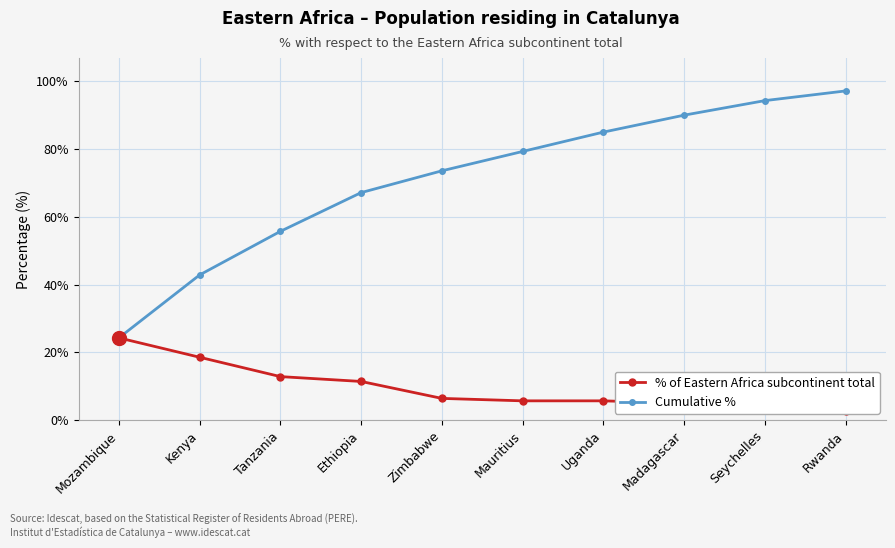

The value of Cumulative % at Uganda is 85.0. True or false?

True